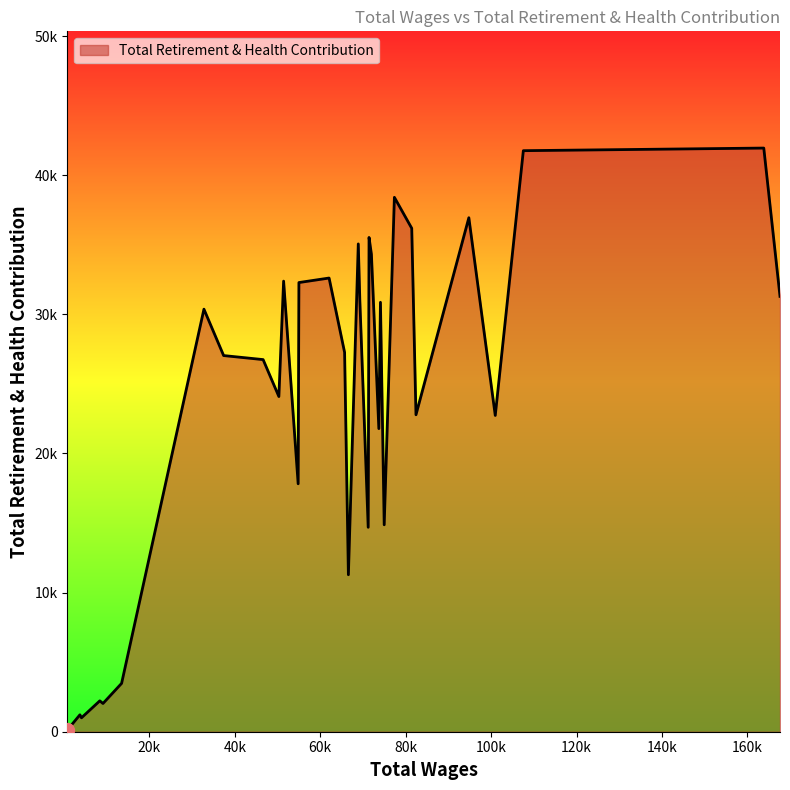

What is the average value?

23819